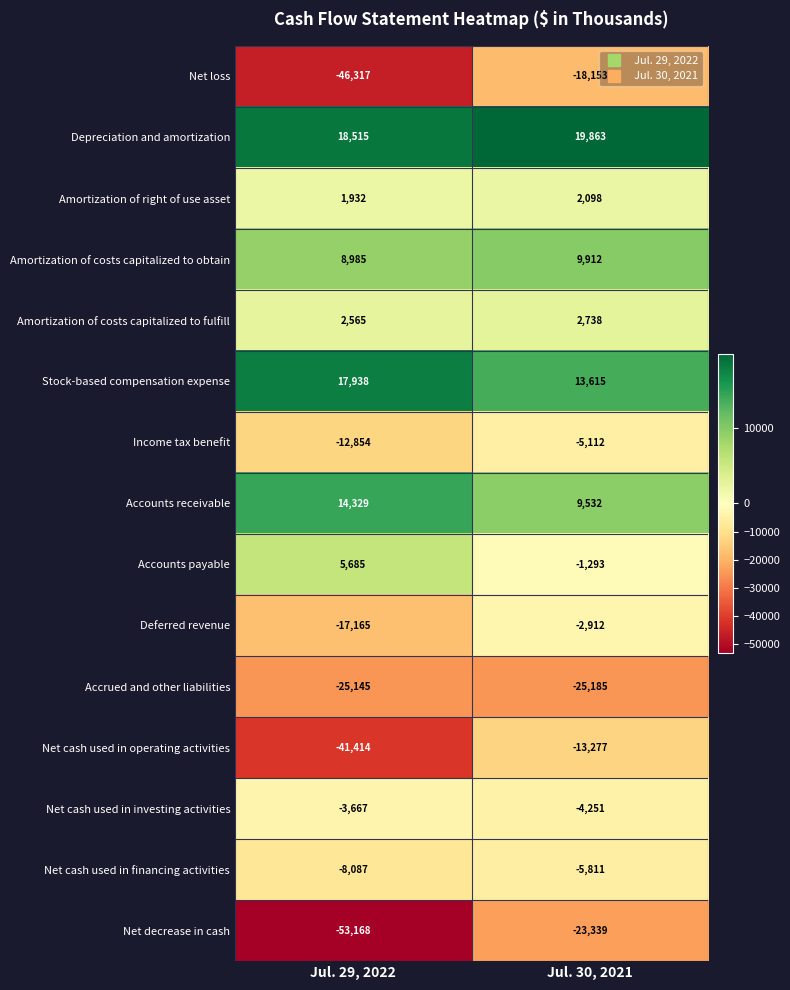

Between Jul. 29, 2022 and Jul. 30, 2021, which series saw the biggest shift?

Net decrease in cash